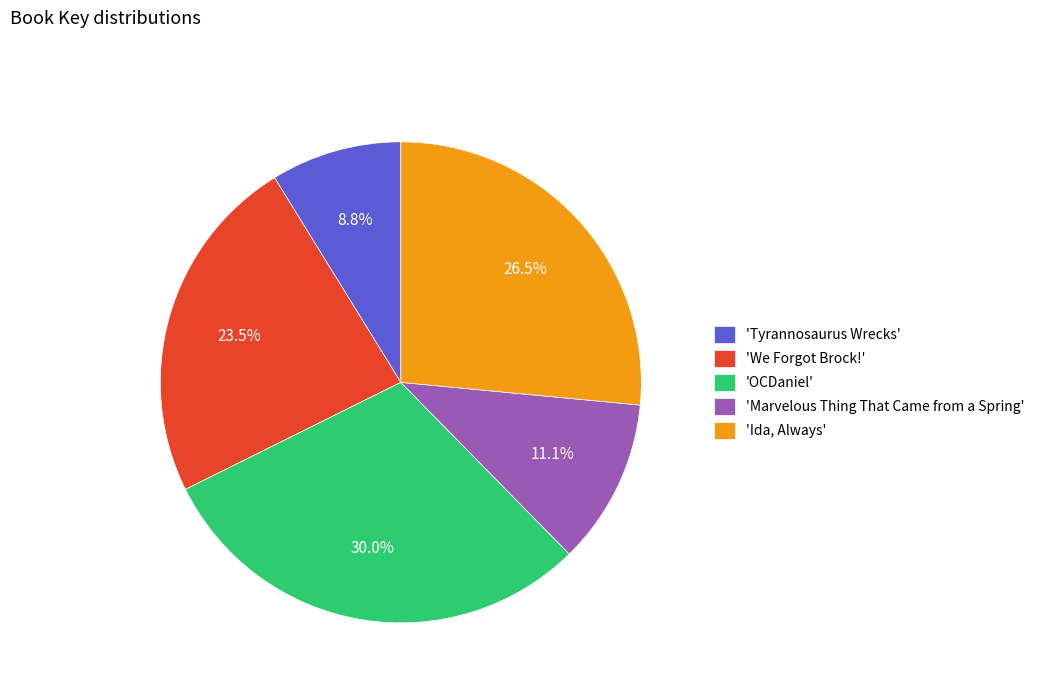

Combined, do 'We Forgot Brock!' and 'Marvelous Thing That Came from a Spring' account for over 50%?

No